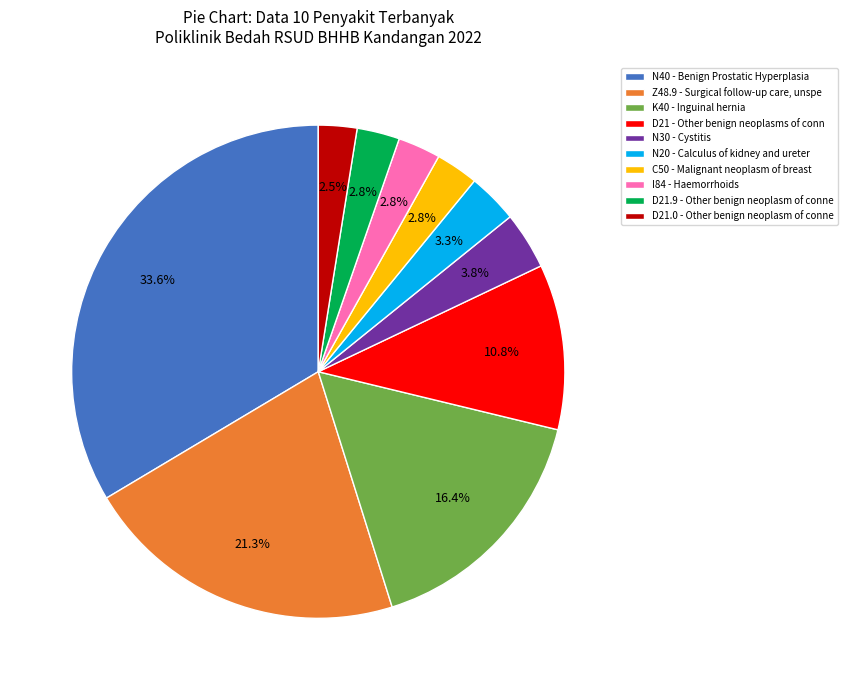

To the nearest percent, what percentage of the pie is I84 - Haemorrhoids?

3%